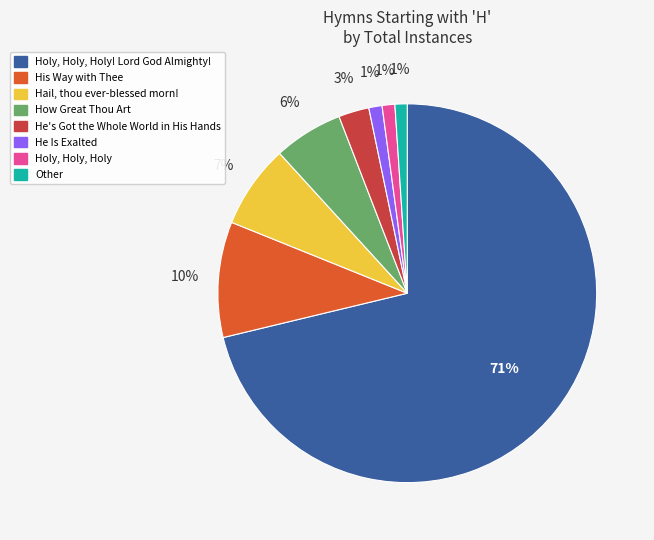

To the nearest percent, what is the difference between the largest and smallest slice percentages?

70%